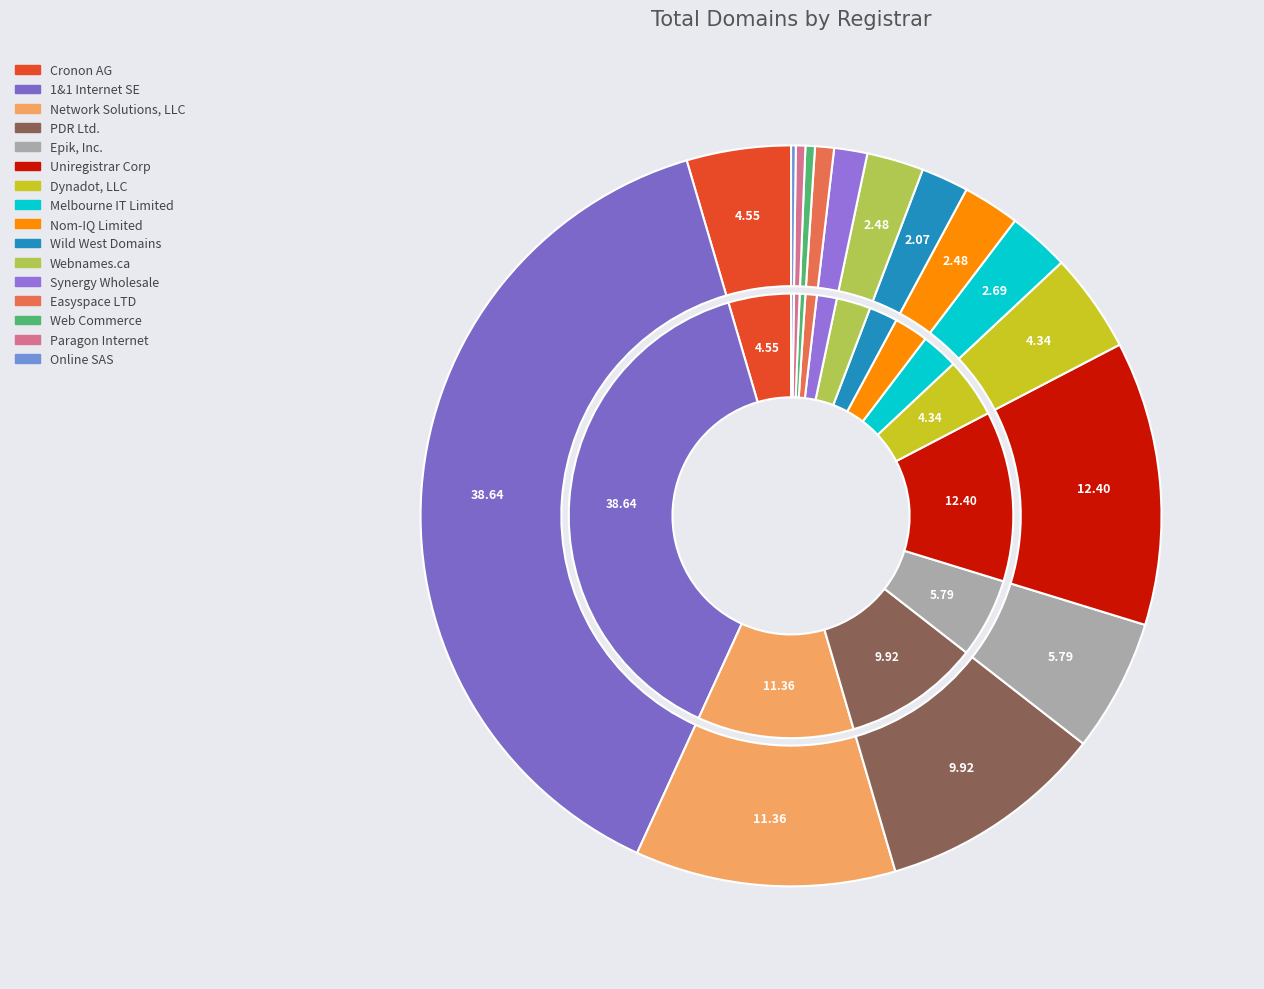

To the nearest percent, what percentage of the pie is Webnames.ca?

2%